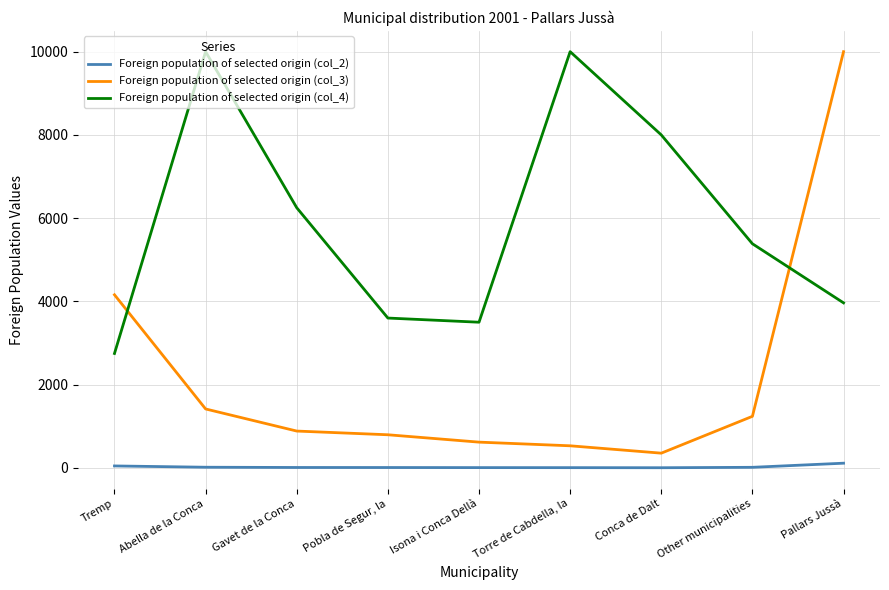

List the labels in order of Foreign population of selected origin (col_2) value, smallest first.

Conca de Dalt, Torre de Cabdella, la, Isona i Conca Dellà, Pobla de Segur, la, Gavet de la Conca, Other municipalities, Abella de la Conca, Tremp, Pallars Jussà